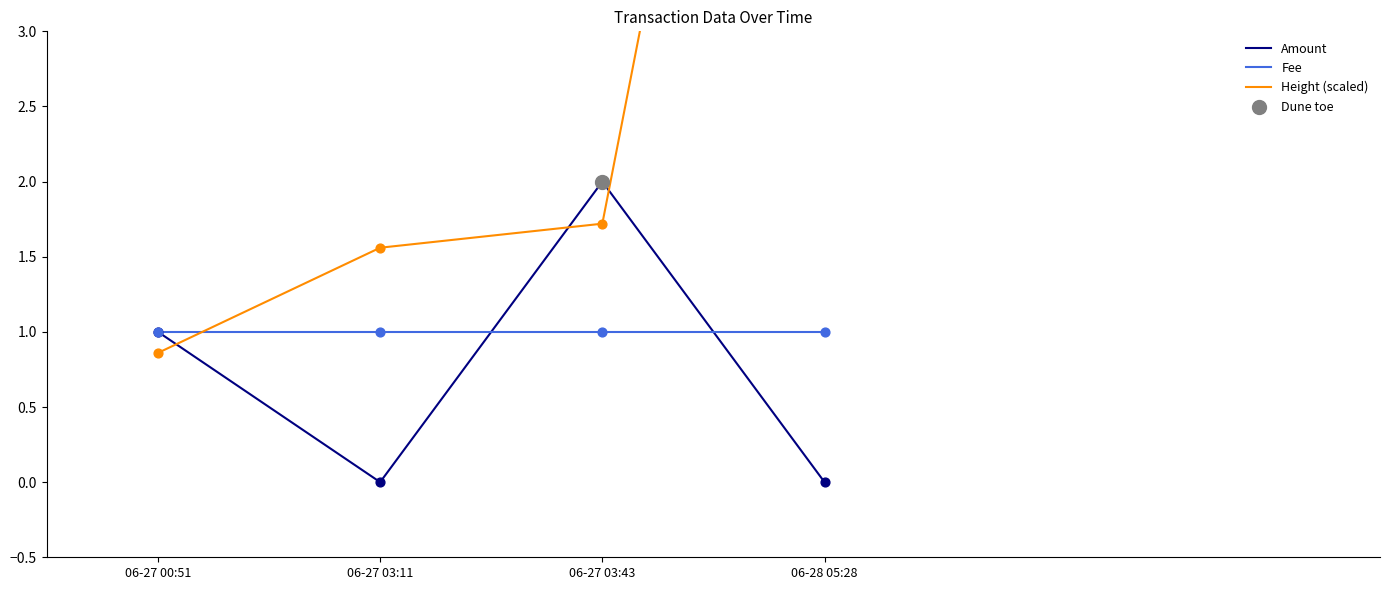

The value of Amount at 06-27 03:43 is 2. True or false?

True